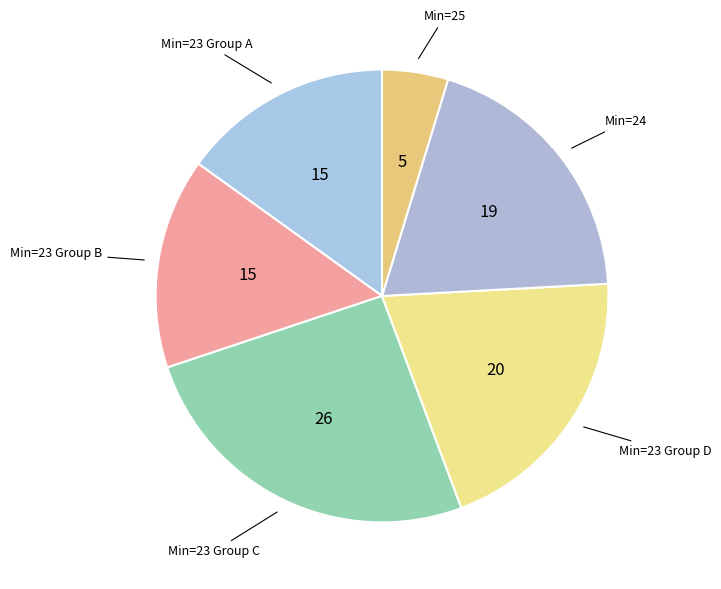

Which slice is the largest?

Min=23 Group C